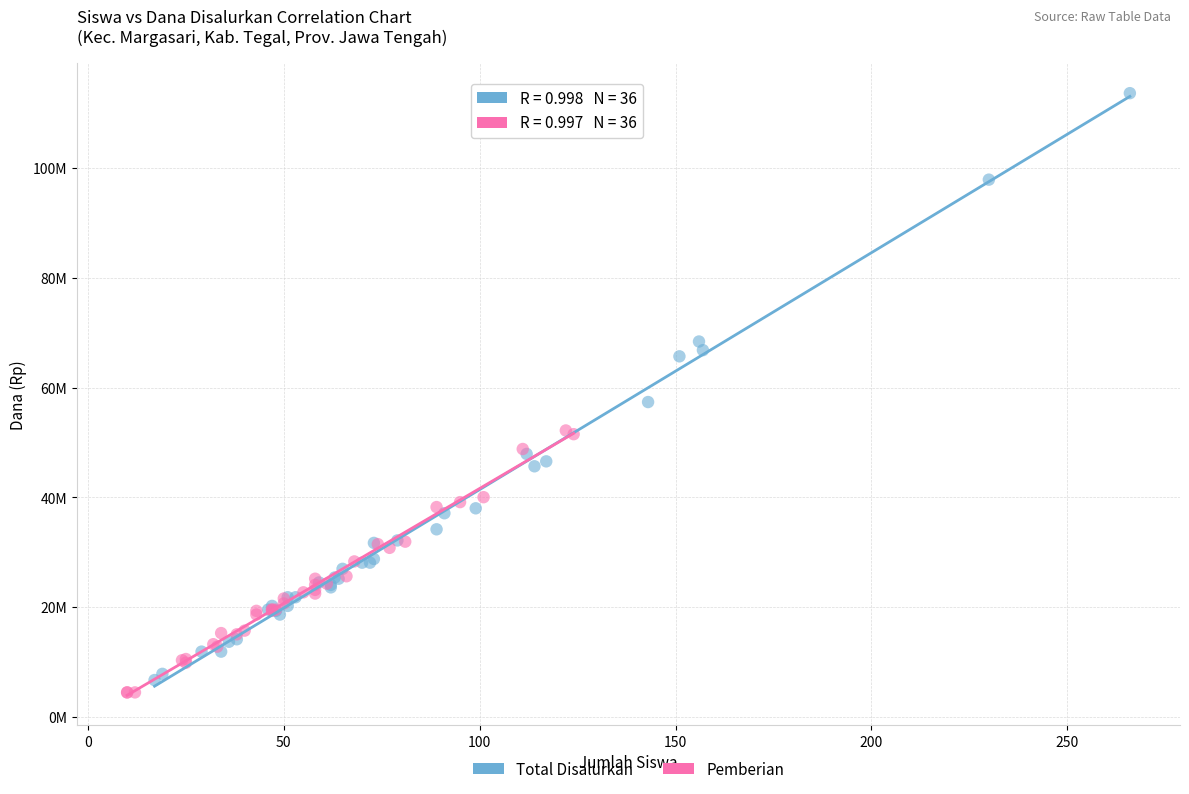

Which series has the largest Y range (max minus min)?

Total Disalurkan